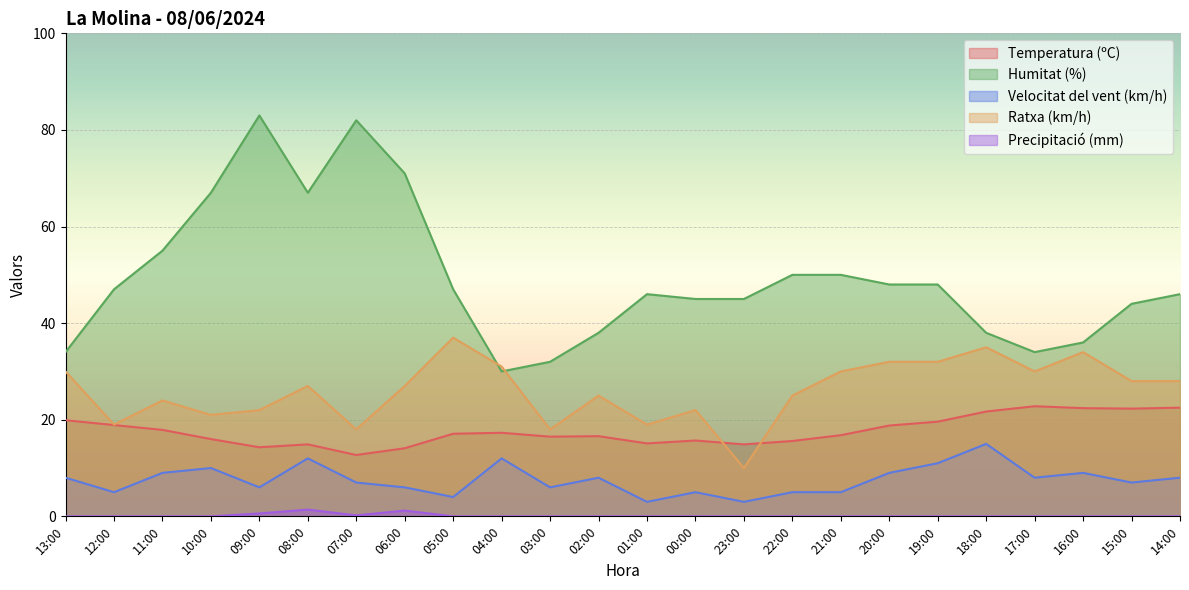

At which category does Precipitació (mm) reach its first local valley?

07:00